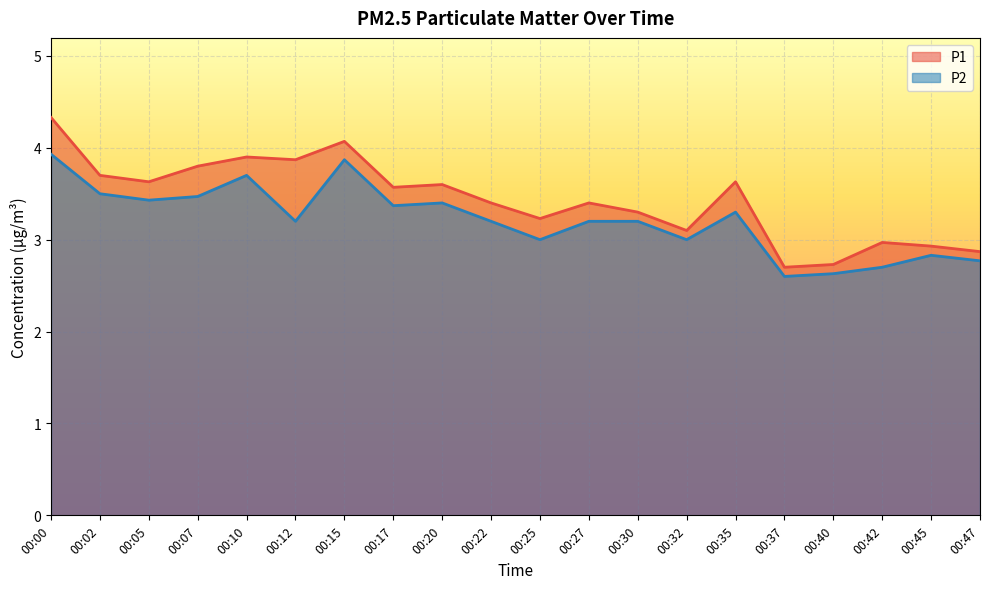

At which category does P2 reach its first local valley?

00:05